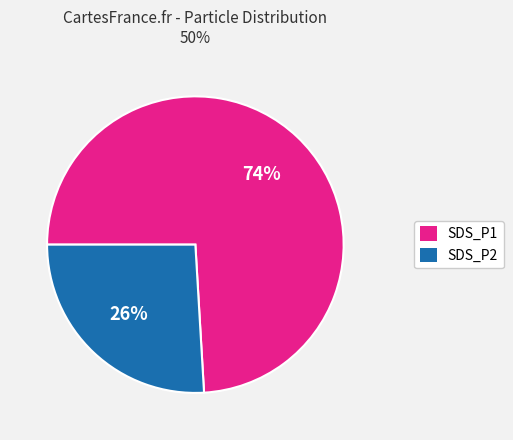

Is there a majority slice in this chart?

Yes